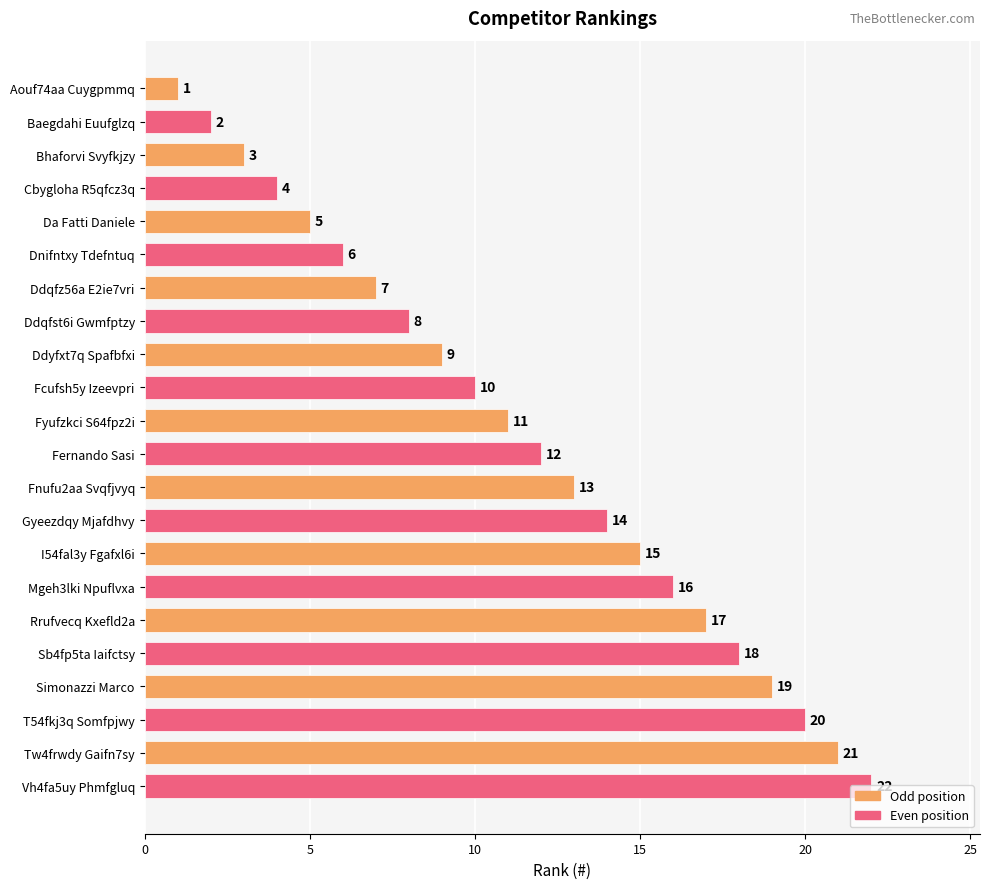

List the labels in order of value, smallest first.

Aouf74aa Cuygpmmq, Baegdahi Euufglzq, Bhaforvi Svyfkjzy, Cbygloha R5qfcz3q, Da Fatti Daniele, Dnifntxy Tdefntuq, Ddqfz56a E2ie7vri, Ddqfst6i Gwmfptzy, Ddyfxt7q Spafbfxi, Fcufsh5y Izeevpri, Fyufzkci S64fpz2i, Fernando Sasi, Fnufu2aa Svqfjvyq, Gyeezdqy Mjafdhvy, I54fal3y Fgafxl6i, Mgeh3lki Npuflvxa, Rrufvecq Kxefld2a, Sb4fp5ta Iaifctsy, Simonazzi Marco, T54fkj3q Somfpjwy, Tw4frwdy Gaifn7sy, Vh4fa5uy Phmfgluq